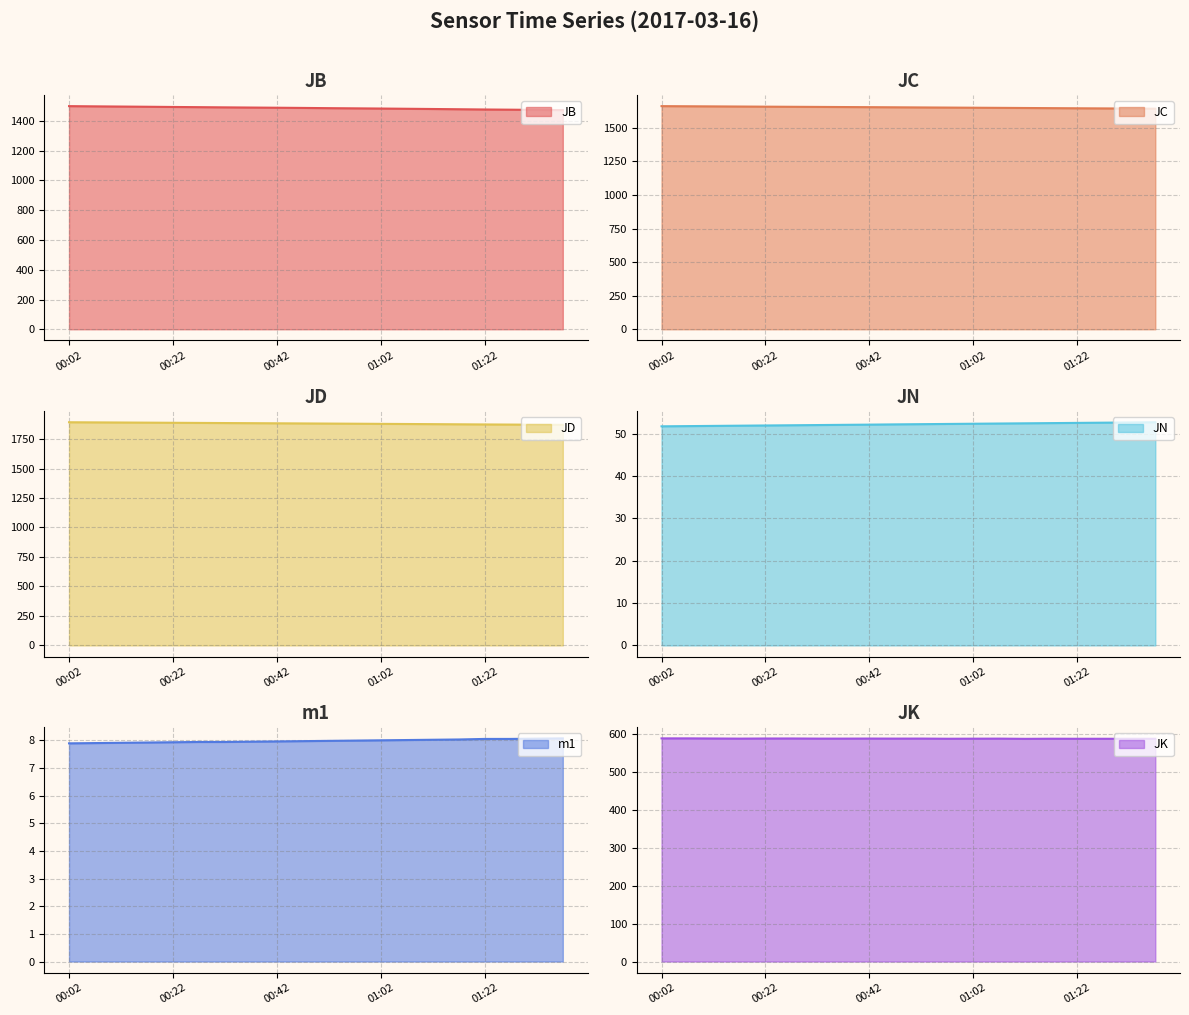

True or false: JN line and m1 line cross at least once.

False